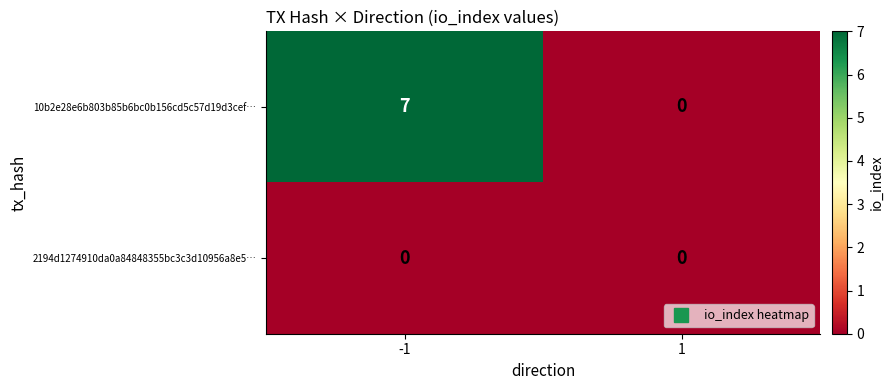

Rank the series by their average value, from highest to lowest.

10b2e28e6b803b85b6bc0b156cd5c57d19d3cef…, 2194d1274910da0a84848355bc3c3d10956a8e5…